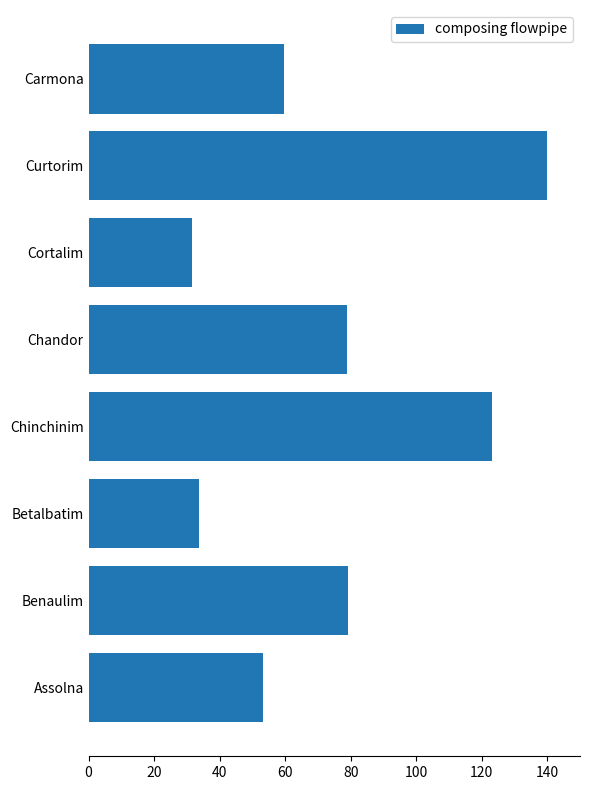

What is the difference between the maximum and minimum values?

108.6